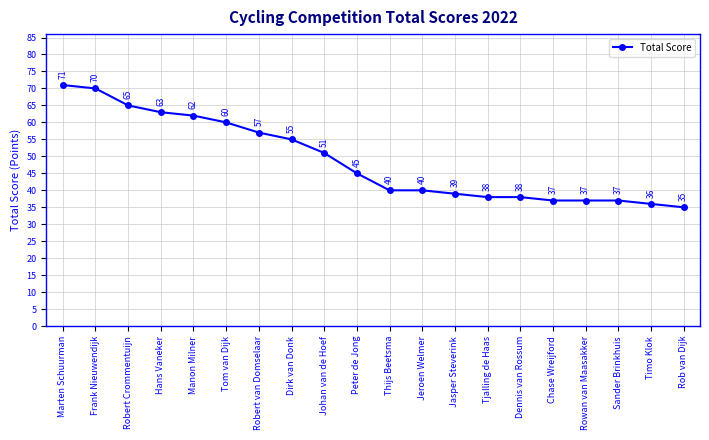

Approximately how many times larger is the value at Robert Crommentuijn compared to Chase Wreijford?

1.8